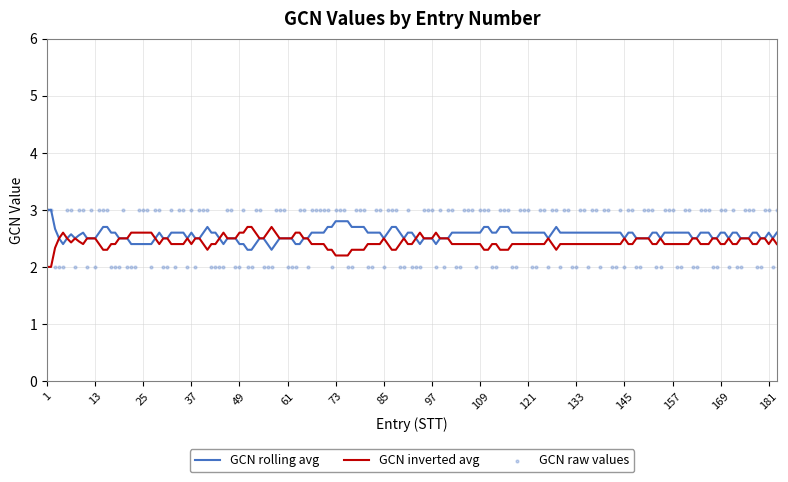

True or false: GCN rolling avg has a value of 0.8 at 13.

False